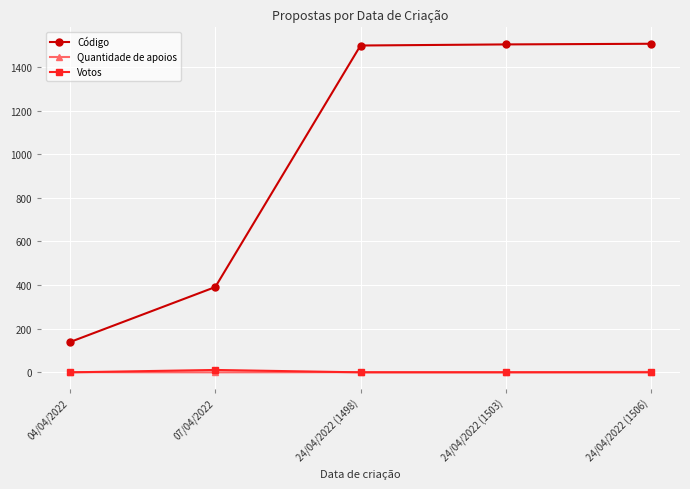

Is it true that Votos equals 0 at 24/04/2022 (1503)?

True